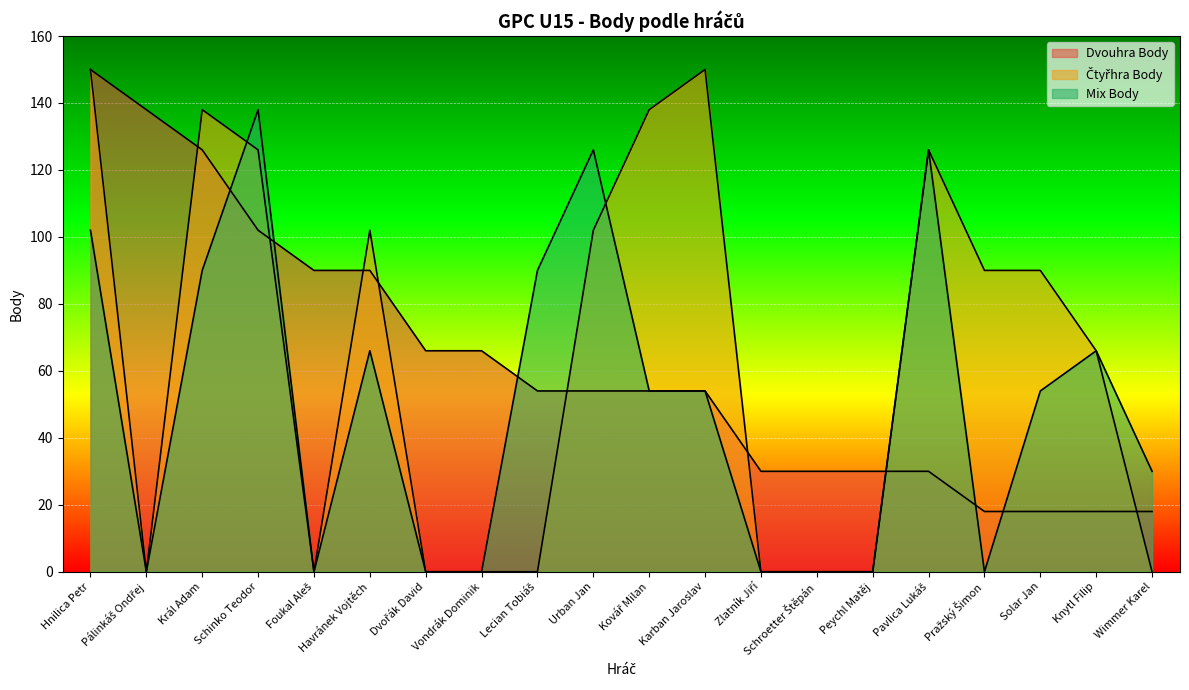

Which series has the largest total across all categories?

Čtyřhra Body